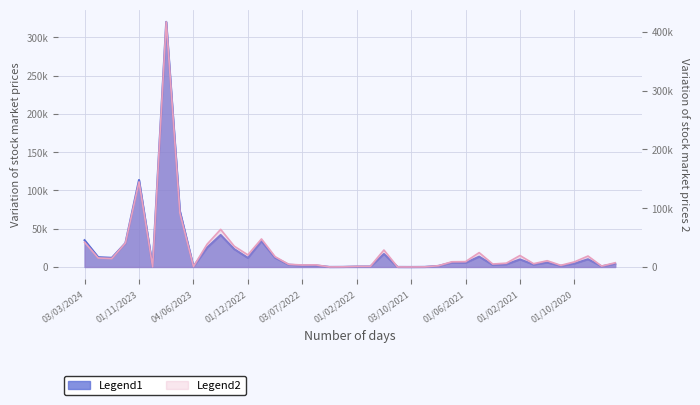

Reading right to left, transcribe all the data shown in this chart.

Value Traded: 01/06/2020=4250	04/08/2020=862	01/09/2020=10133	01/10/2020=4476	01/11/2020=1465	01/12/2020=5765	03/01/2021=3117	01/02/2021=9906	01/03/2021=3463	01/04/2021=2656	02/05/2021=13516	01/06/2021=5439	01/07/2021=5770	01/08/2021=1355	01/09/2021=105	03/10/2021=4	01/11/2021=50	01/12/2021=16979	02/01/2022=602	01/02/2022=550	01/03/2022=126	03/04/2022=47	01/06/2022=1950	03/07/2022=1979	01/08/2022=2955	01/09/2022=12043	02/10/2022=33743	01/12/2022=11863	01/03/2023=23318	02/04/2023=41821	01/05/2023=25287	04/06/2023=513	01/08/2023=73191	03/09/2023=320270	01/10/2023=173	01/11/2023=113699	03/12/2023=31139	02/01/2024=11942	01/02/2024=12800	03/03/2024=34952
No. of Shares: 01/06/2020=7200	04/08/2020=1491	01/09/2020=18600	01/10/2020=8656	01/11/2020=2805	01/12/2020=10631	03/01/2021=5572	01/02/2021=19501	01/03/2021=6495	01/04/2021=5012	02/05/2021=24392	01/06/2021=9094	01/07/2021=8846	01/08/2021=2122	01/09/2021=178	03/10/2021=6	01/11/2021=84	01/12/2021=28840	02/01/2022=1025	01/02/2022=1000	01/03/2022=236	03/04/2022=75	01/06/2022=3583	03/07/2022=3366	01/08/2022=4534	01/09/2022=17550	02/10/2022=47682	01/12/2022=20586	01/03/2023=35309	02/04/2023=63993	01/05/2023=38608	04/06/2023=661	01/08/2023=92061	03/09/2023=417190	01/10/2023=220	01/11/2023=144833	03/12/2023=40813	02/01/2024=14468	01/02/2024=15311	03/03/2024=42110